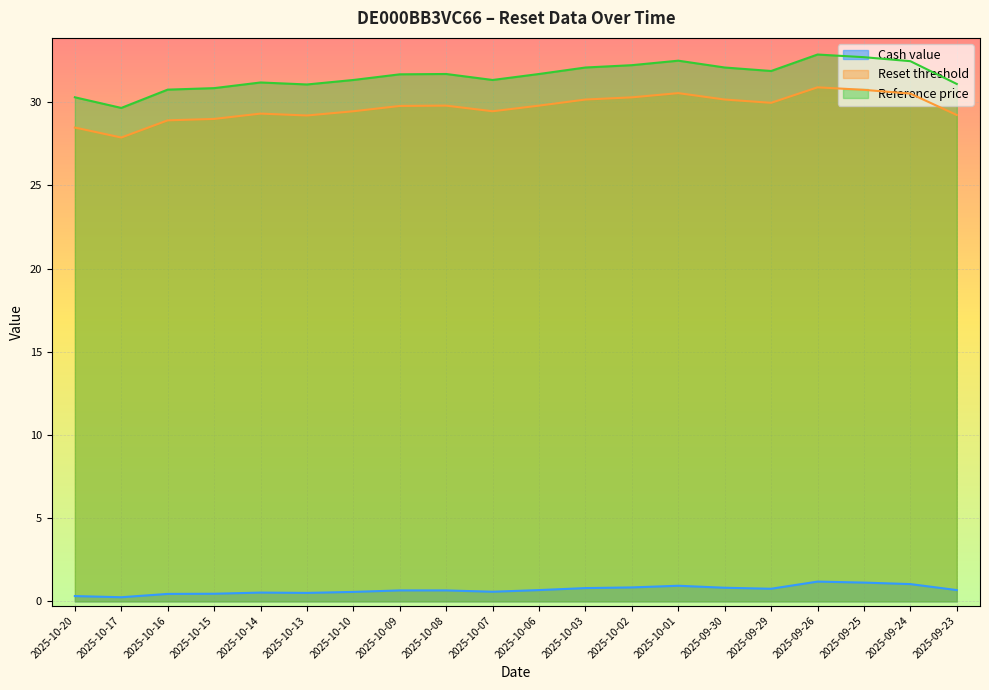

Which category has the highest value across all series?

2025-09-26